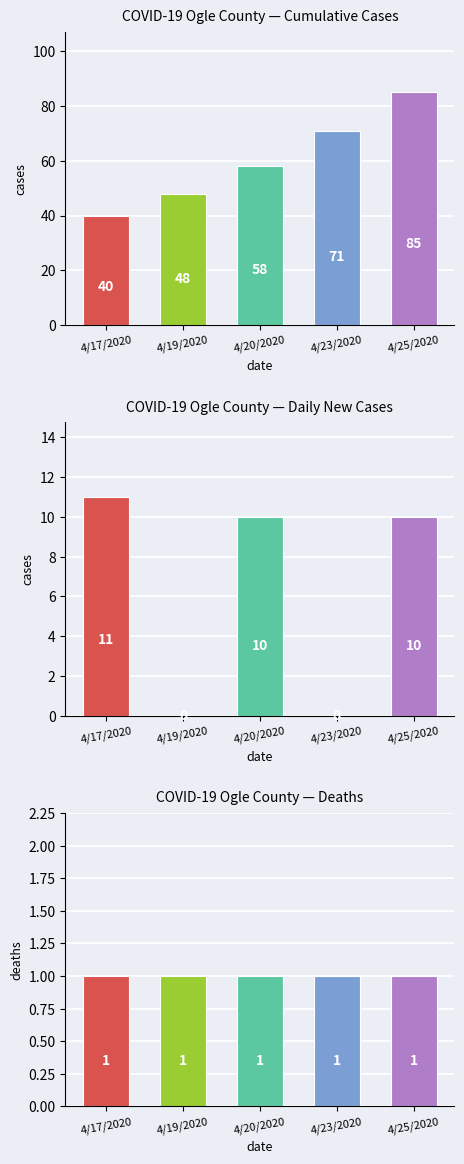

At how many categories does at least one series exceed 17?

5